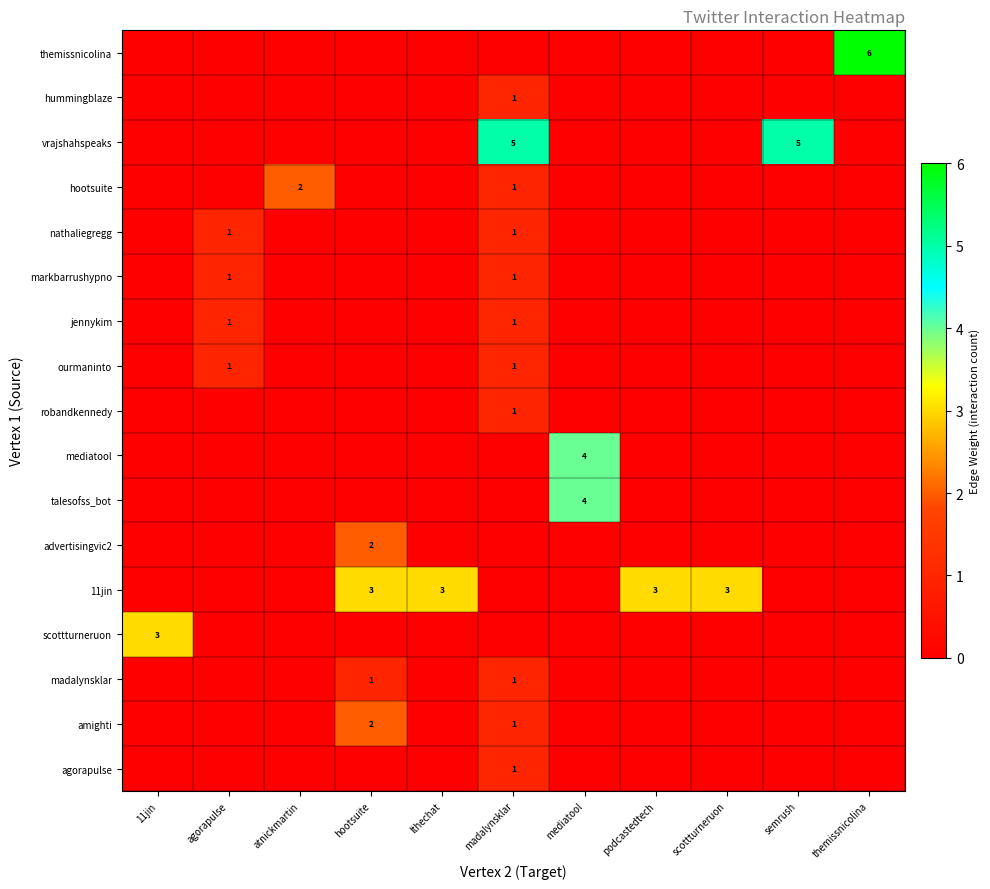

How many distinct data groups are displayed?

17